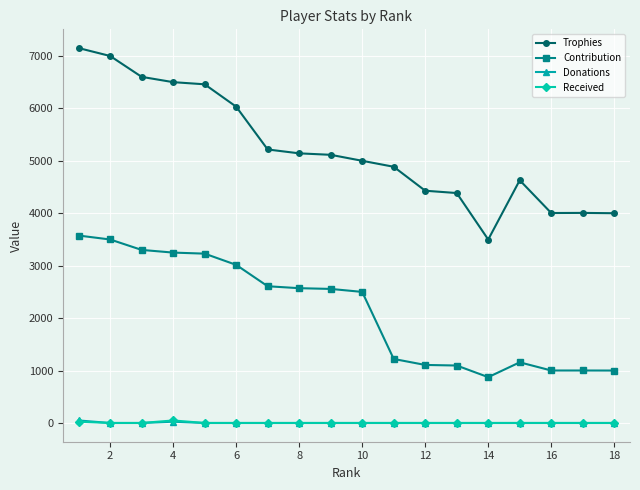

True or false: Contribution and Donations cross at least once.

False